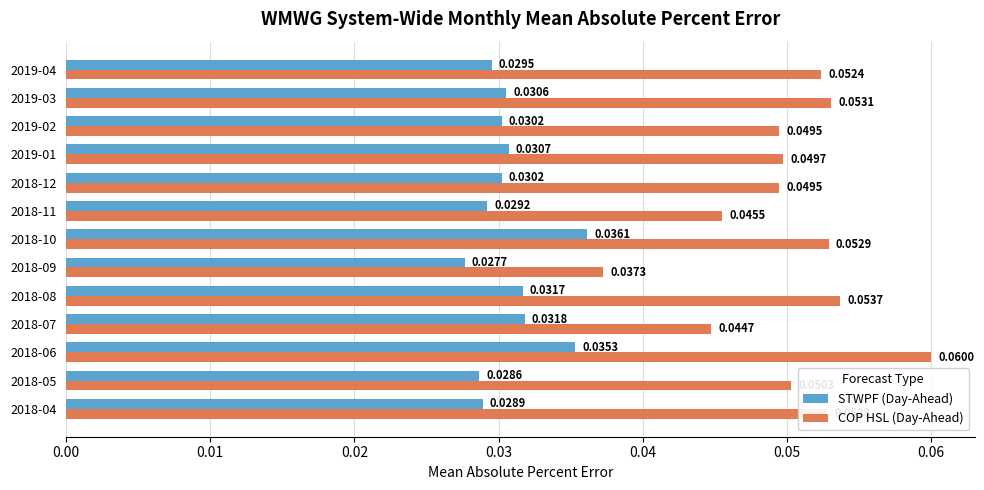

At how many categories does at least one series exceed 0?

13